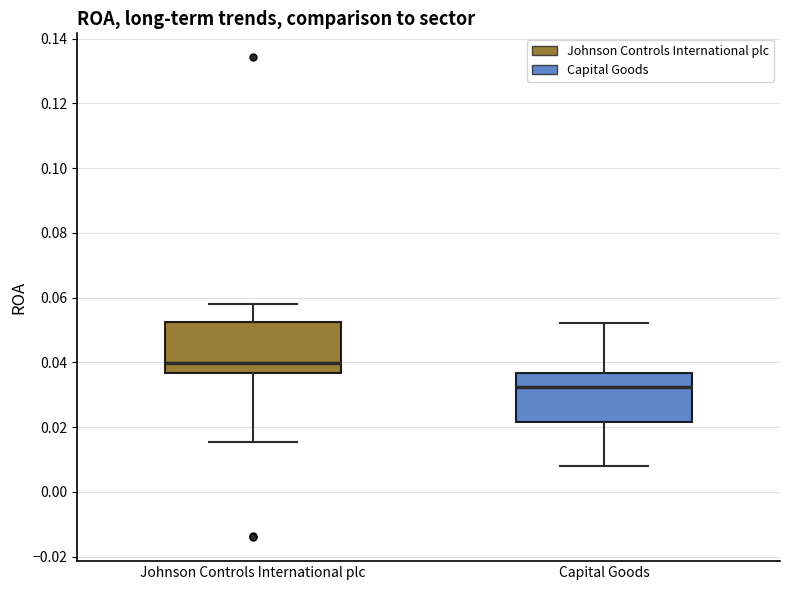

Reading left to right, read every box against the y-axis: the position of its median line, the range the box covers, and the ends of its whiskers. The values are not printed on the chart, so give them approximately, as read against the axis.

Johnson Controls International plc: median 0.040, box 0.036 to 0.052, whiskers 0.016 to 0.058
Capital Goods: median 0.032, box 0.022 to 0.036, whiskers 0.008 to 0.052